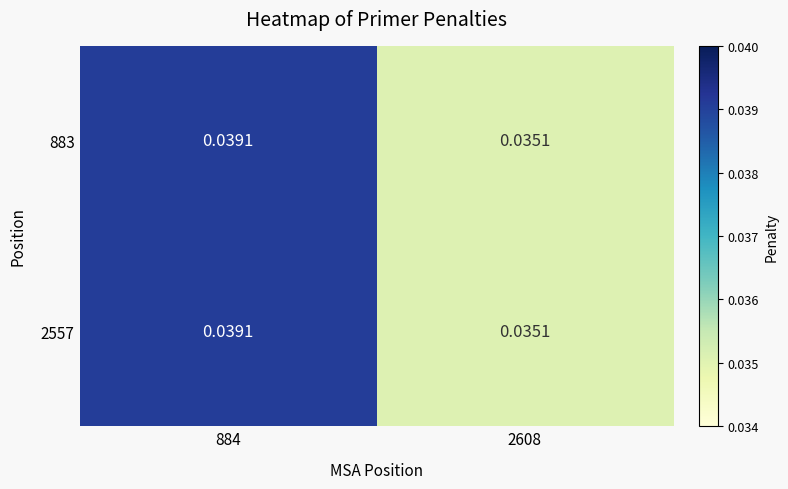

Count the number of categories in the chart.

2